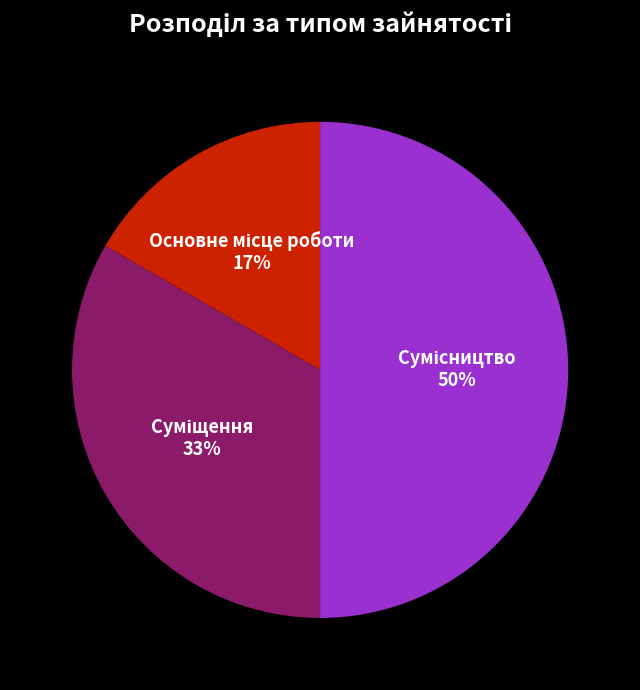

To the nearest percent, what is the average slice percentage?

33%